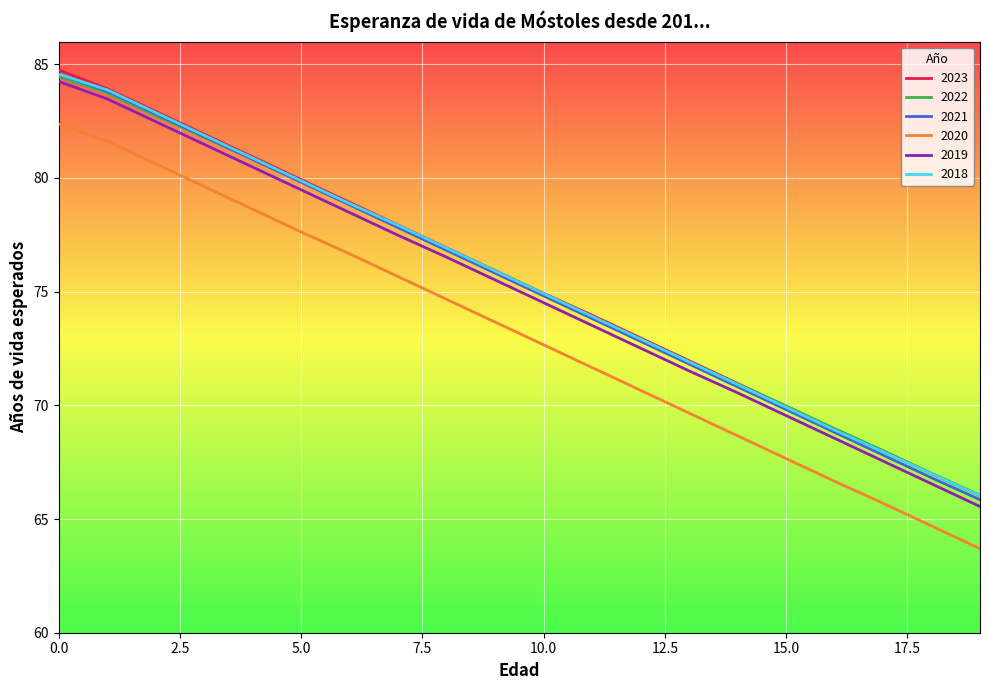

Which series has the widest spread of values?

2023